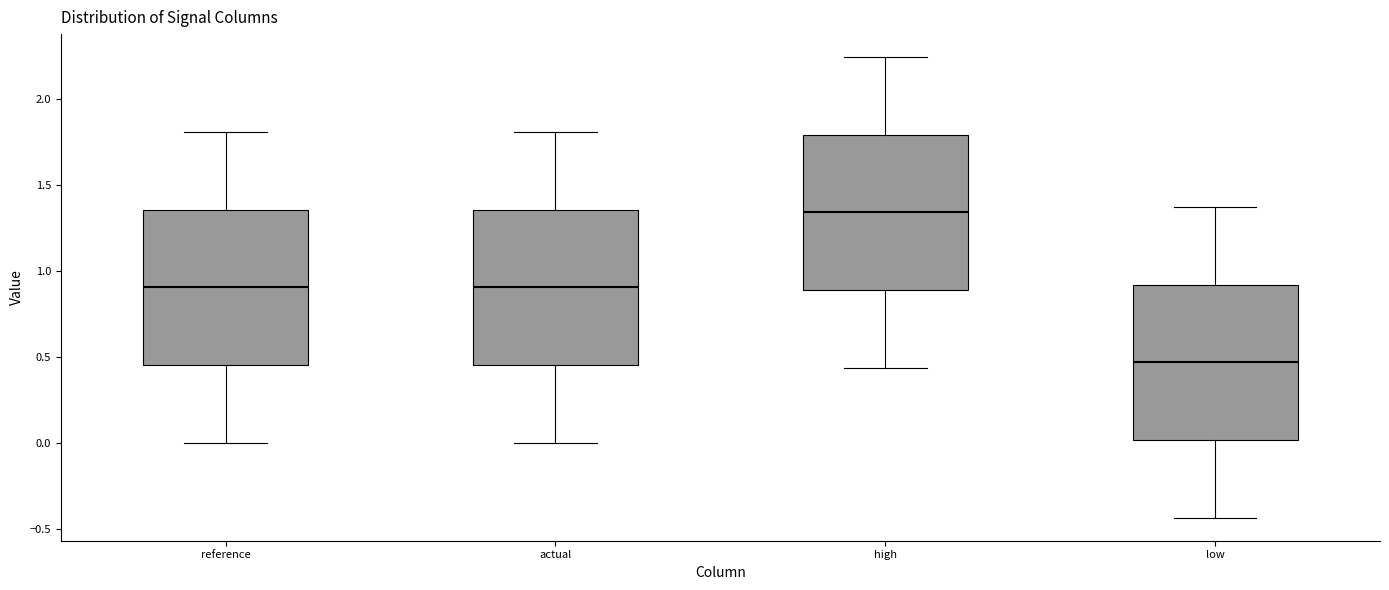

Reading left to right, read every box against the y-axis: the position of its median line, the range the box covers, and the ends of its whiskers. The values are not printed on the chart, so give them approximately, as read against the axis.

reference: median 0.90, box 0.45 to 1.35, whiskers 0.00 to 1.80
actual: median 0.90, box 0.45 to 1.35, whiskers 0.00 to 1.80
high: median 1.35, box 0.90 to 1.80, whiskers 0.45 to 2.25
low: median 0.45, box 0.00 to 0.90, whiskers -0.45 to 1.35